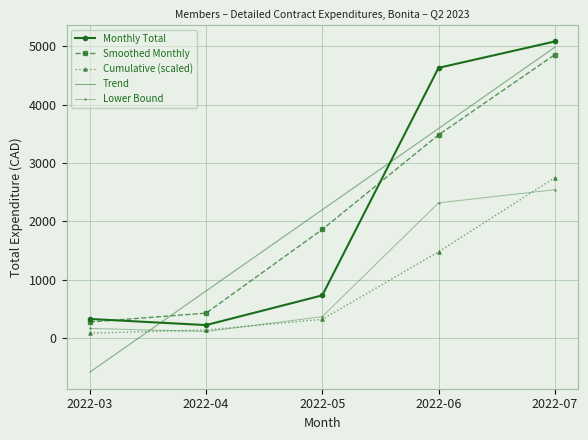

In Lower Bound, how many points are lower than both neighbors (excluding endpoints)?

1